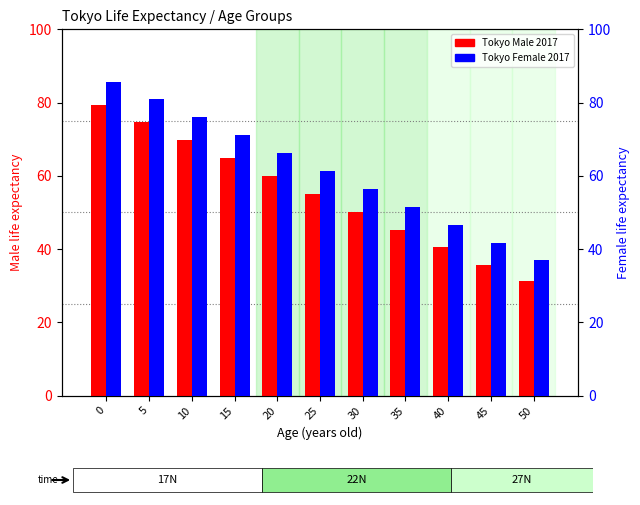

The Tokyo Female 2017 series shows 51.4 at 35. True or false?

True